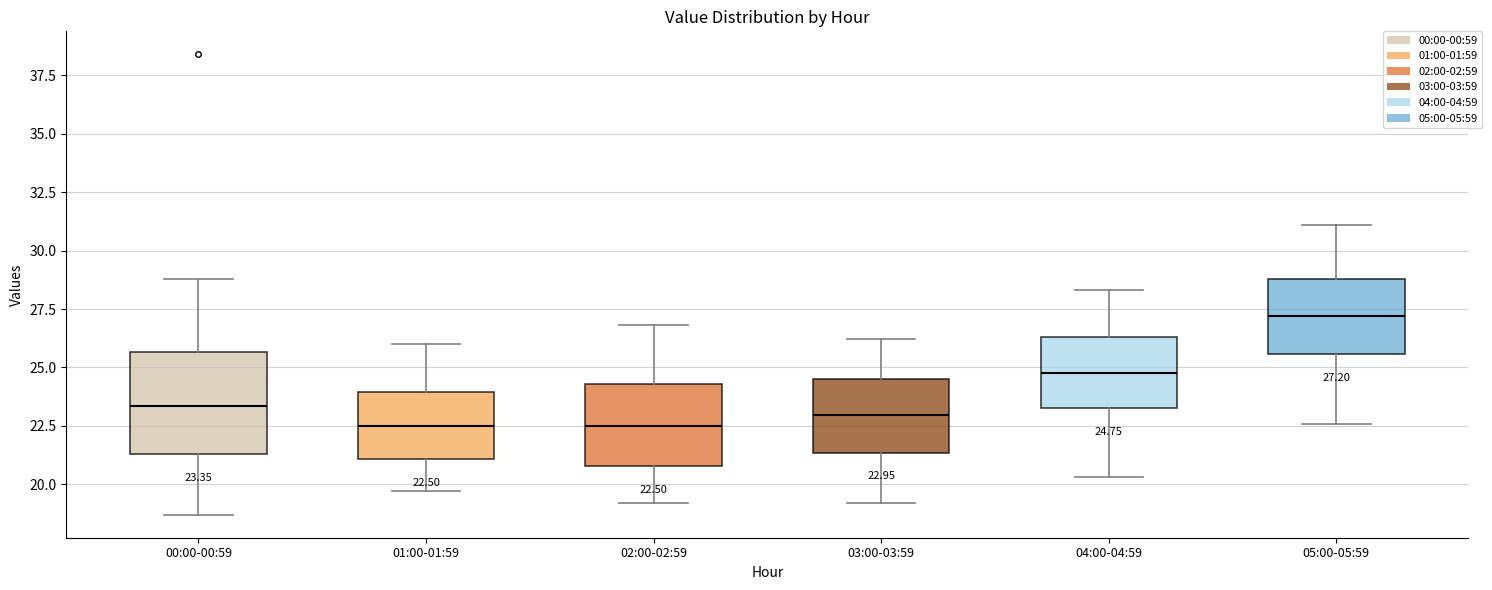

Which box's median line is the highest?

05:00-05:59